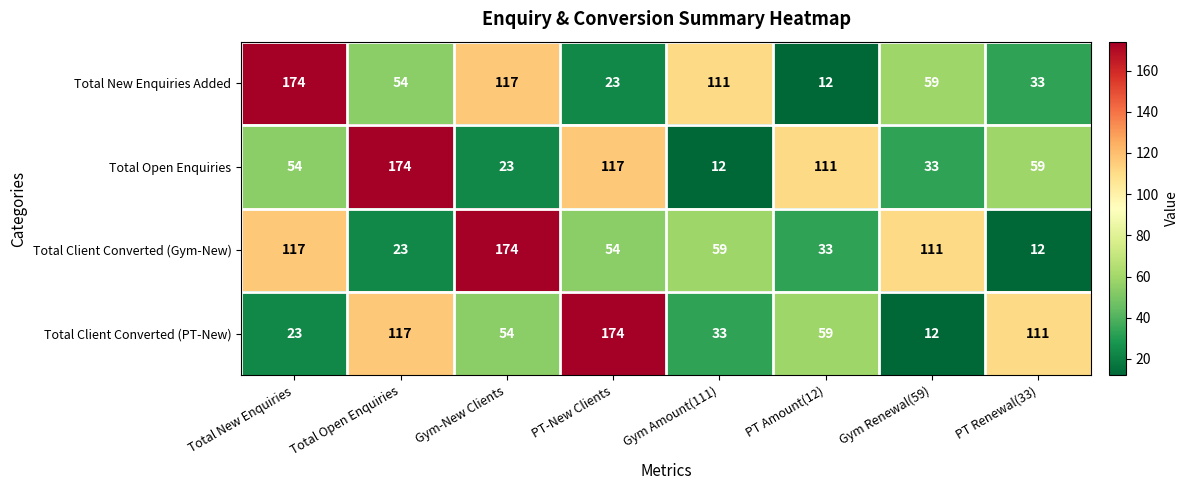

What is the minimum value shown in the chart?

12